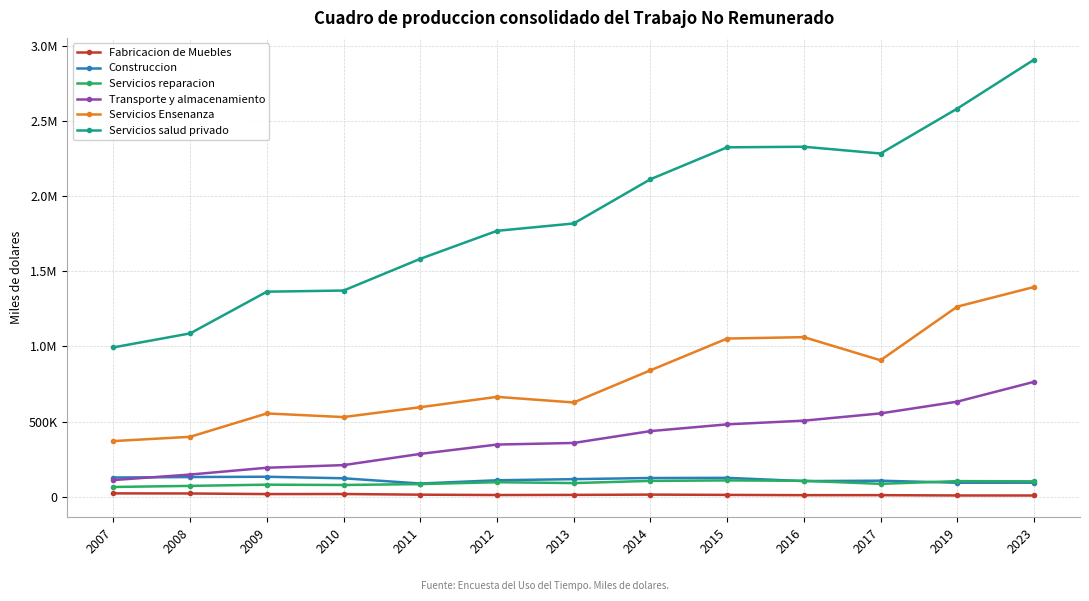

The value of Servicios salud privado at 2015 is 2327120. True or false?

True